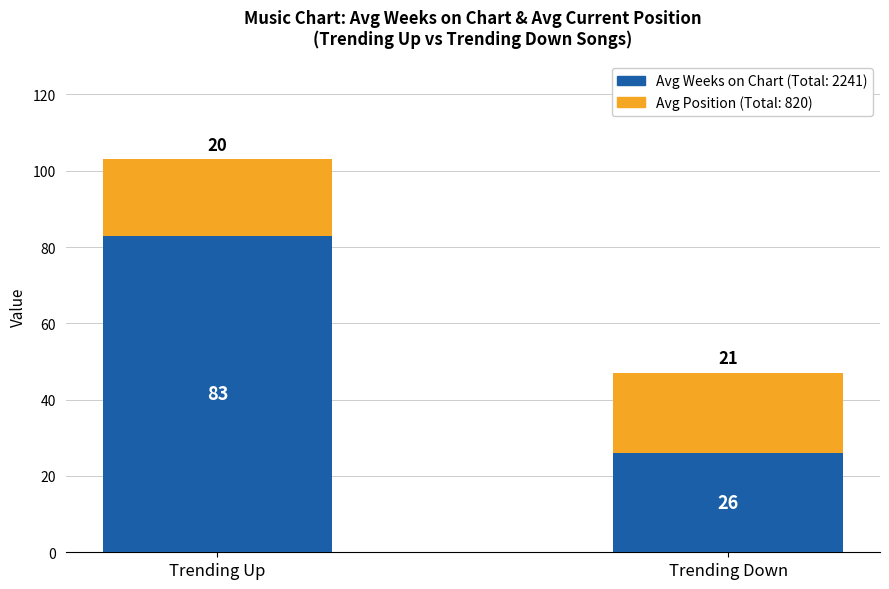

What is the total value across all series at Trending Up?

103